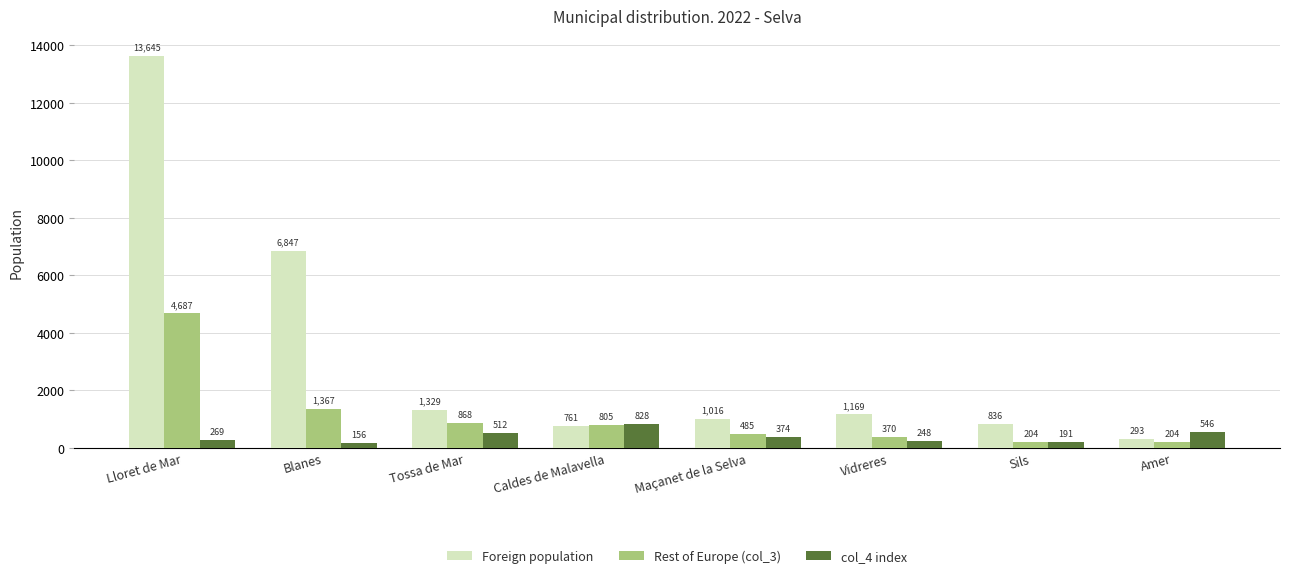

What is the total value across all series at Caldes de Malavella?

2394